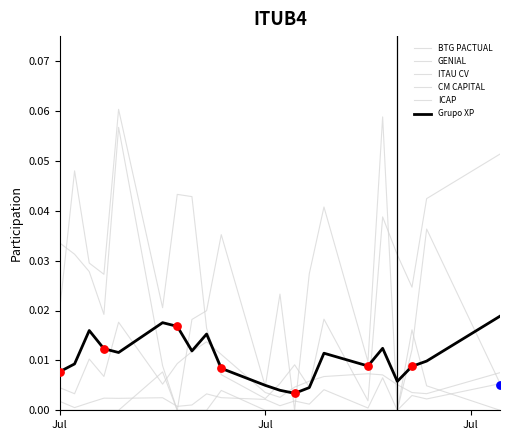

What are all the series names shown in the legend?

BTG PACTUAL, GENIAL, ITAU CV, CM CAPITAL, ICAP, Grupo XP